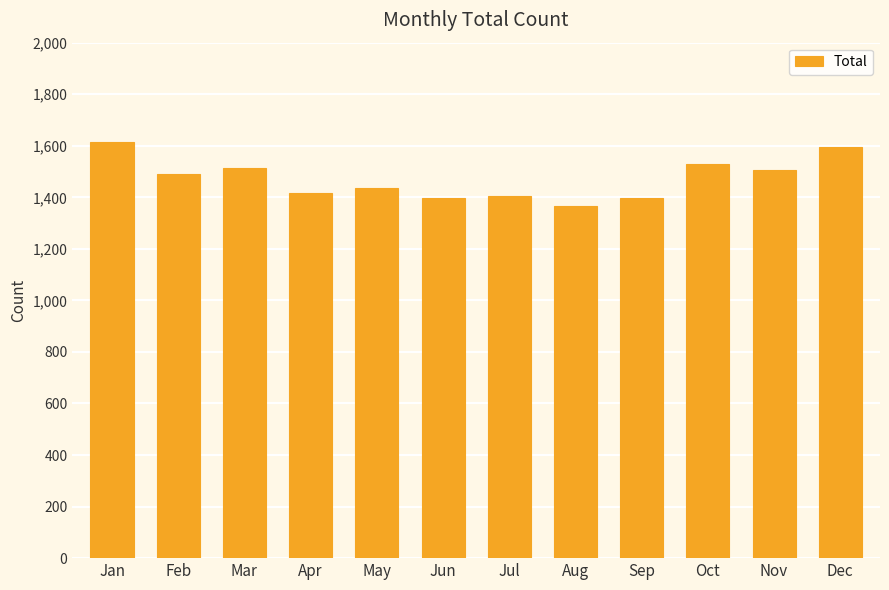

What is the value of the 10th bar from the left?

1528